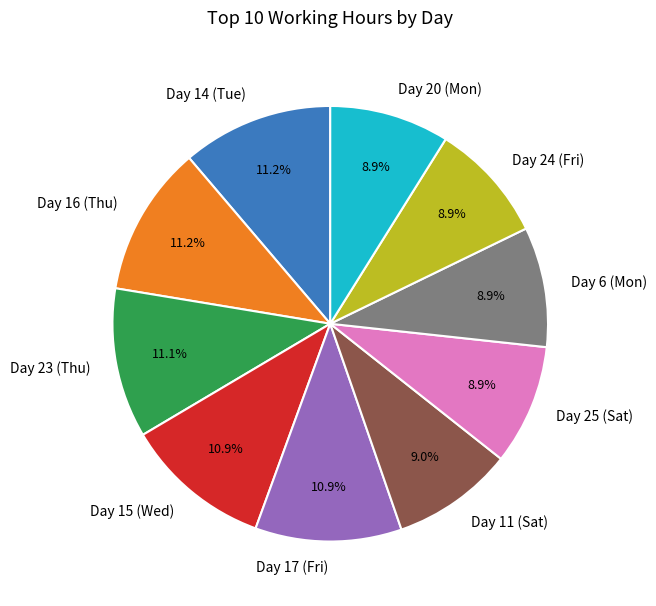

Does Day 20 (Mon) account for over 50% of the chart?

No